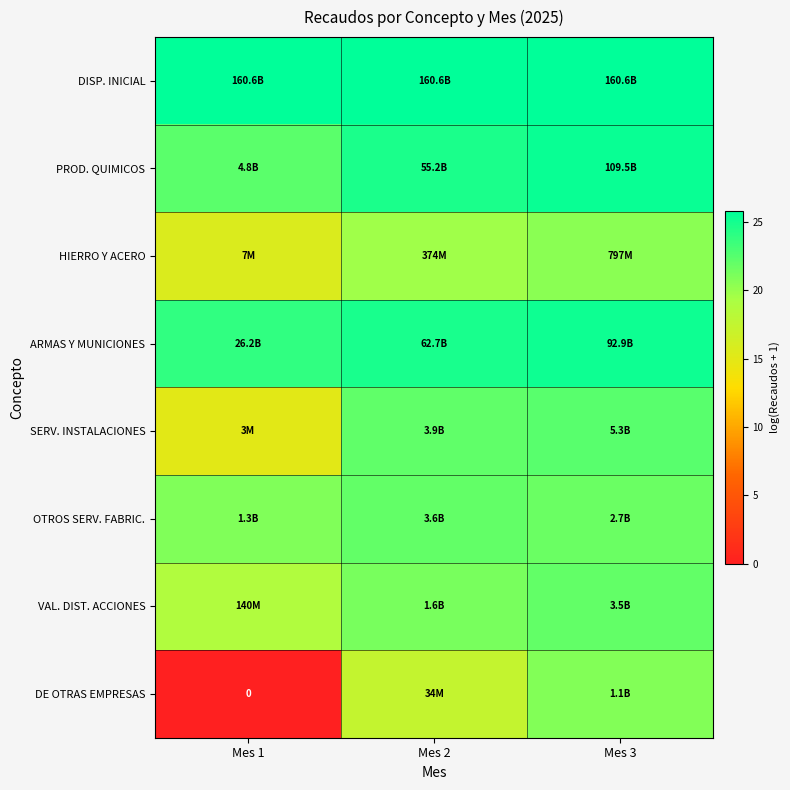

Rank the series at Mes 2 from highest to lowest value.

DISP. INICIAL, ARMAS Y MUNICIONES, PROD. QUIMICOS, SERV. INSTALACIONES, OTROS SERV. FABRIC., VAL. DIST. ACCIONES, HIERRO Y ACERO, DE OTRAS EMPRESAS